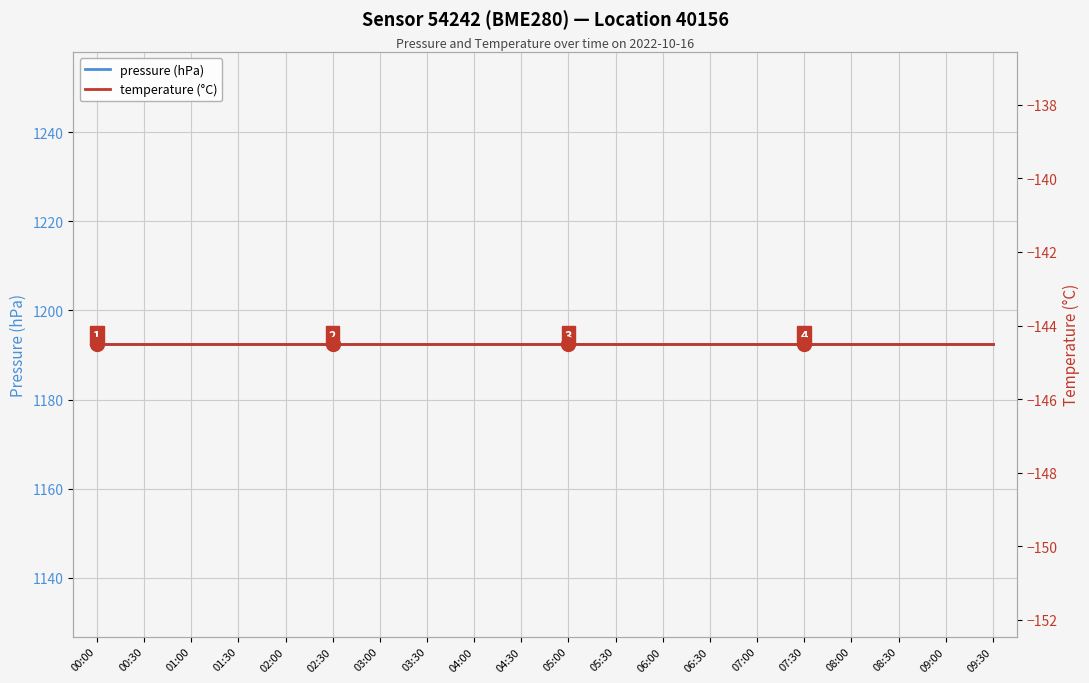

Which series has the largest range (max minus min)?

pressure (hPa)